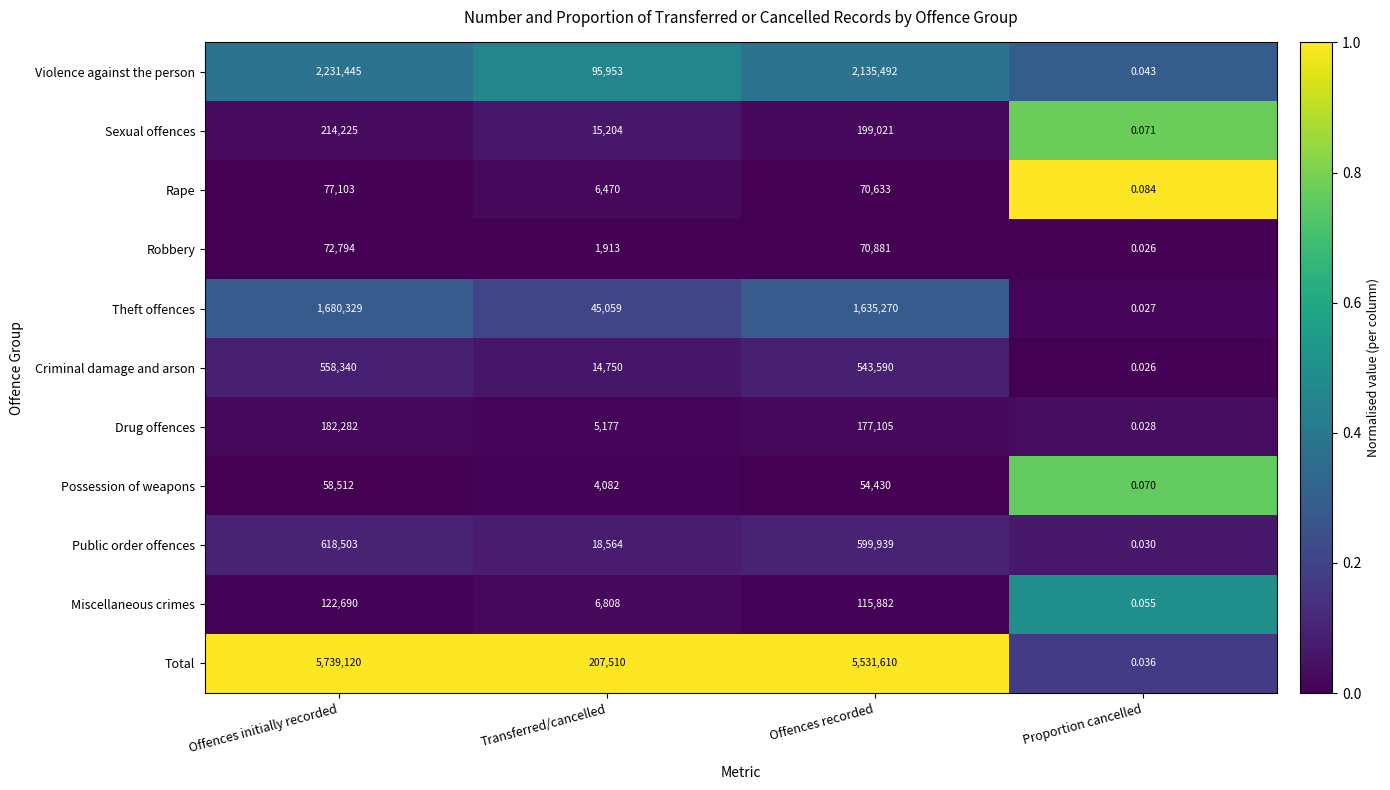

Which category has the lowest value in the Possession of weapons series?

Proportion cancelled